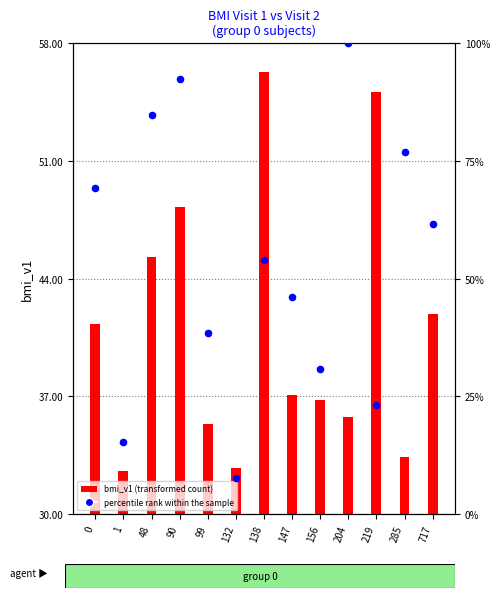

Which series has the largest total across all categories?

percentile rank within the sample